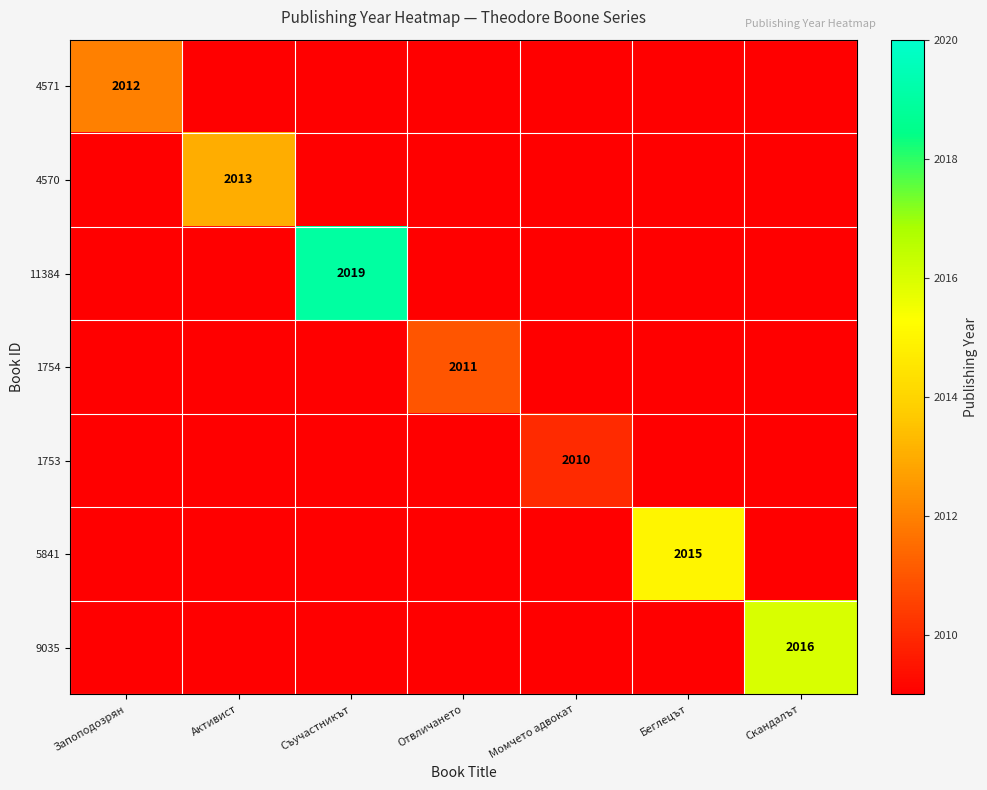

What is the greatest value displayed?

2019.0